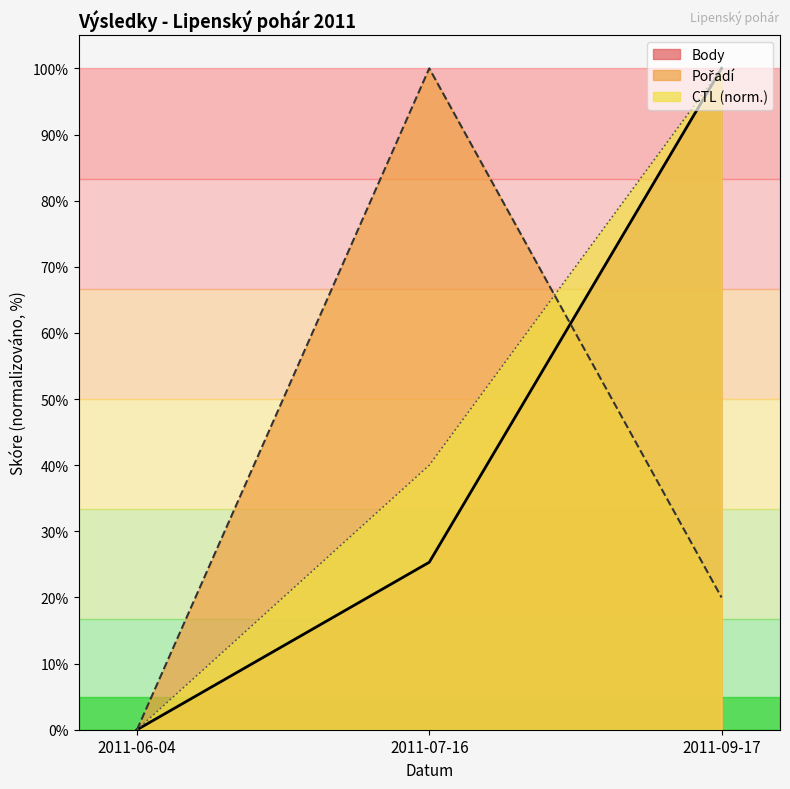

Which has a higher value, 2011-09-17 or 2011-07-16?

2011-09-17